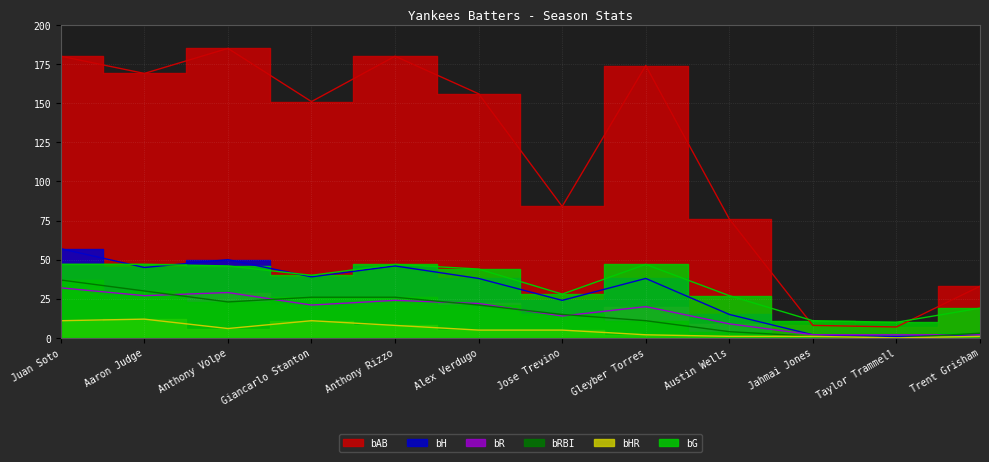

Reading left to right, list all the values displayed in this chart.

bAB: 180	169	185	151	180	156	84	174	76	8	7	33
bH: 57	45	50	39	46	38	24	38	15	2	1	2
bR: 32	27	29	21	24	22	14	20	9	2	2	2
bRBI: 37	30	23	26	26	21	15	11	4	1	0	3
bHR: 11	12	6	11	8	5	5	2	1	1	0	1
bG: 47	47	46	40	47	44	28	47	27	11	10	19